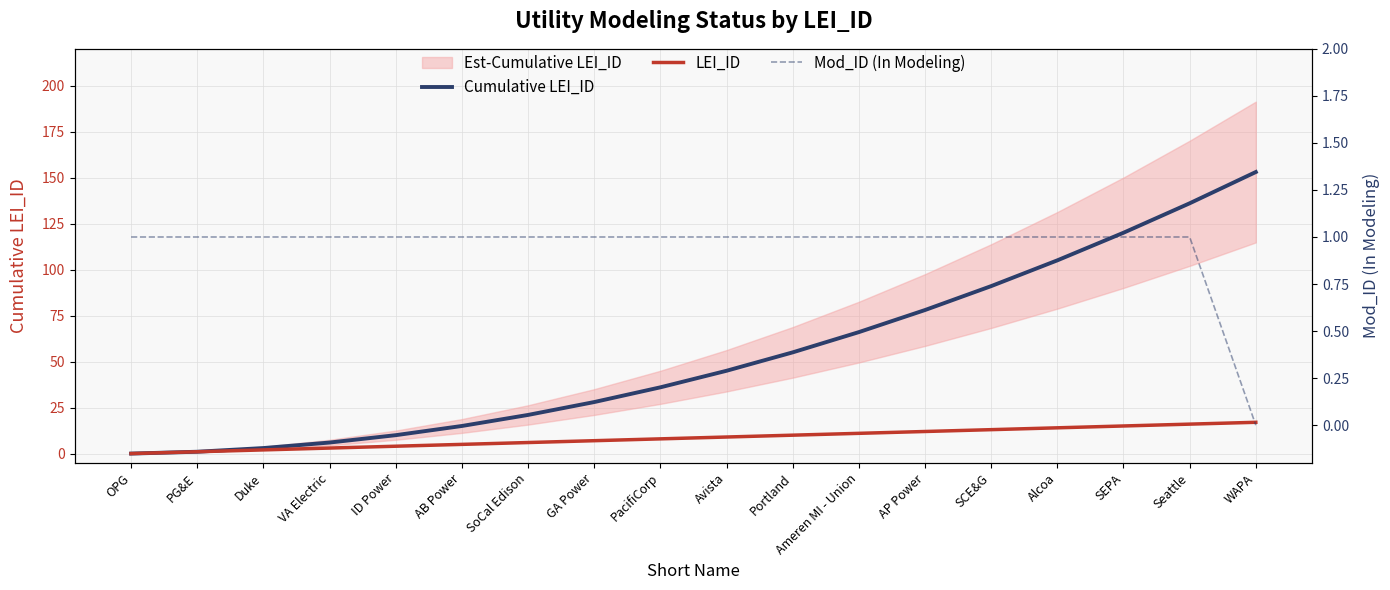

Is the value of LEI_ID at ID Power greater than the value of Mod_ID (In Modeling) at Duke?

Yes